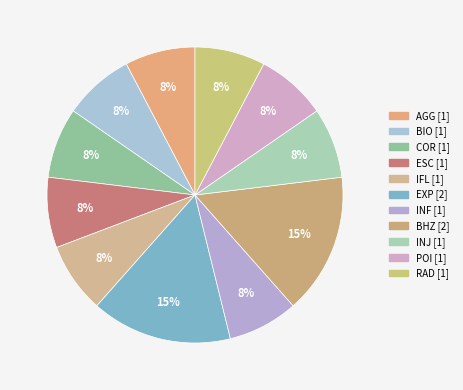

Which has a higher value, BHZ or IFL?

BHZ